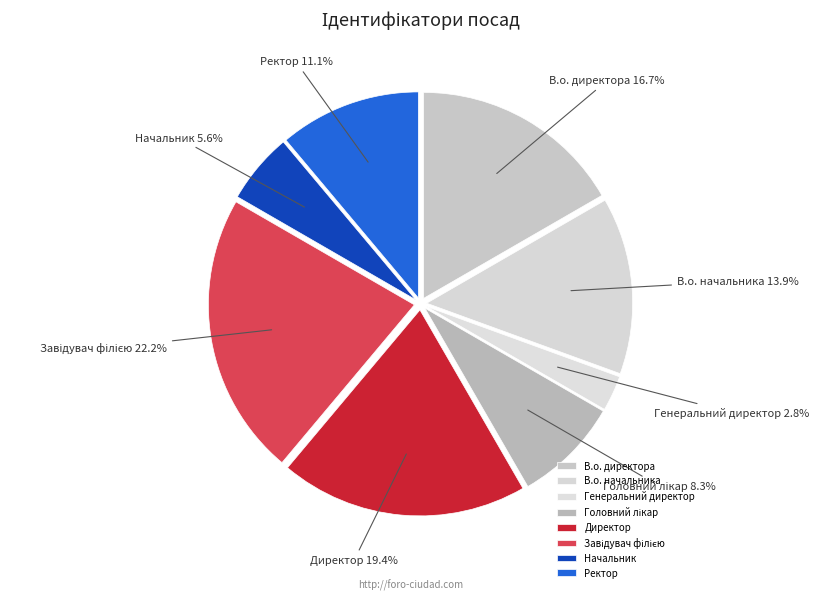

Is there any slice that represents more than half of the pie?

No